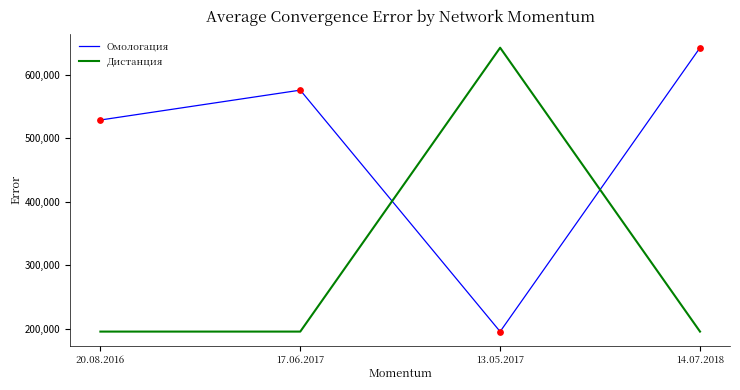

What is the total value across all series at 14.07.2018?

837842.0